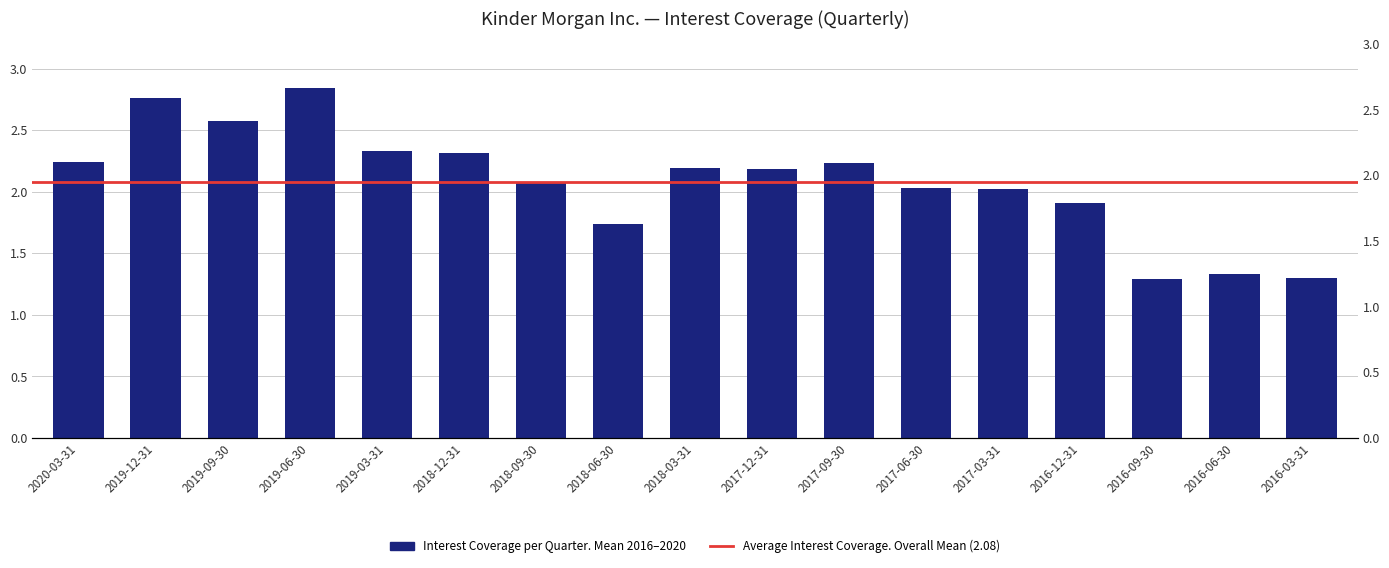

What is the average value?

2.1